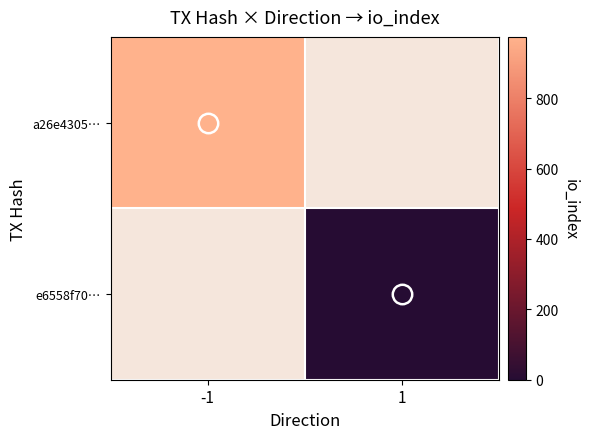

At which category does the chart reach its peak across all series?

-1